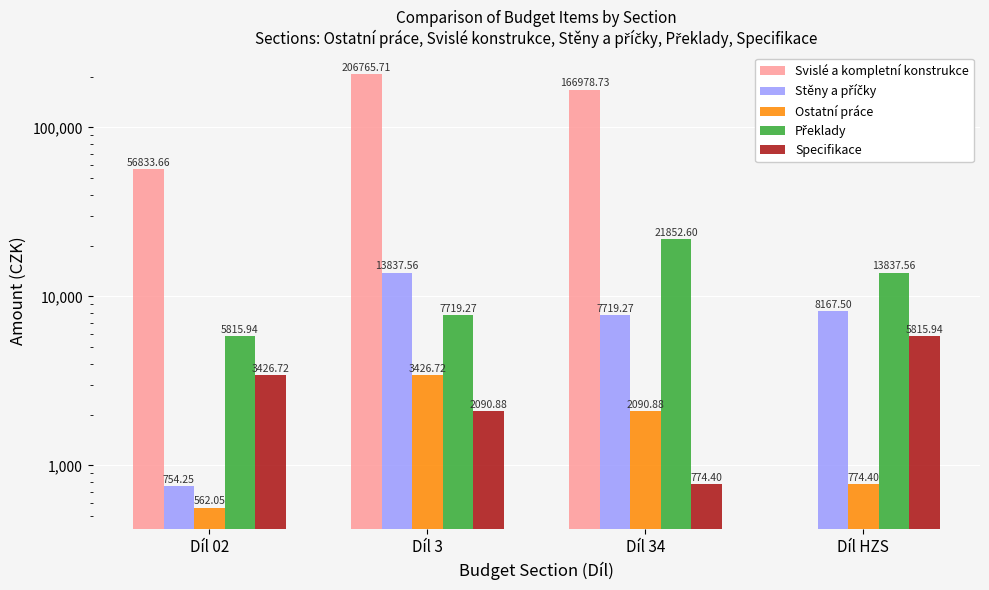

The value of Ostatní práce at Díl 34 is 2090.9. True or false?

True